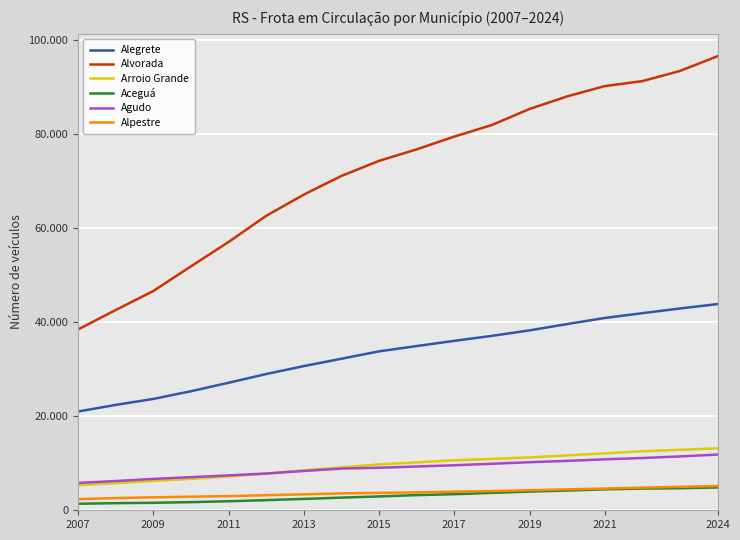

Is this an area chart (filled region under the line)?

No